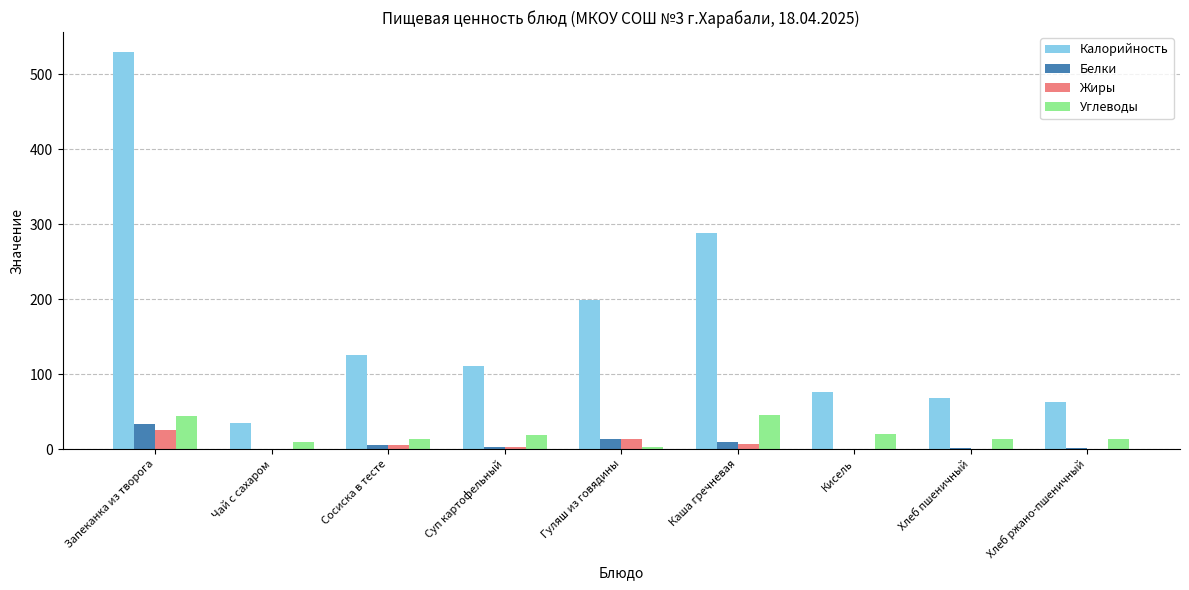

Between Запеканка из творога and Гуляш из говядины, which series saw the biggest shift?

Калорийность